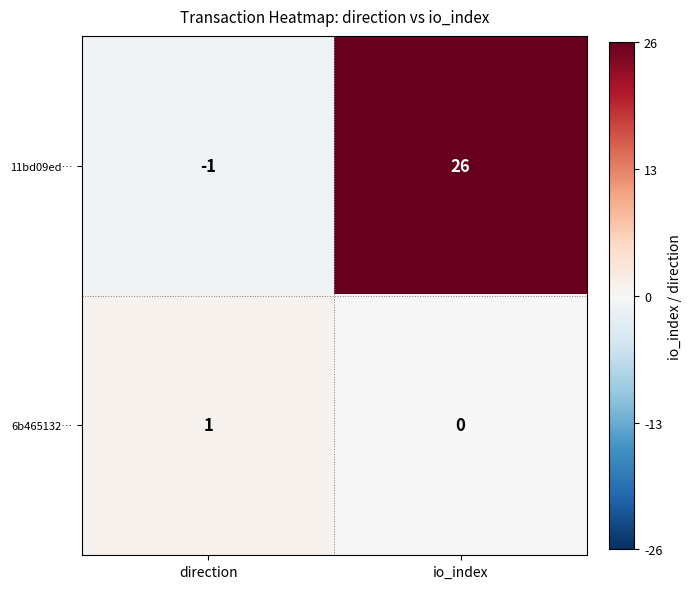

The value of 11bd09ed… at io_index is 14. True or false?

False